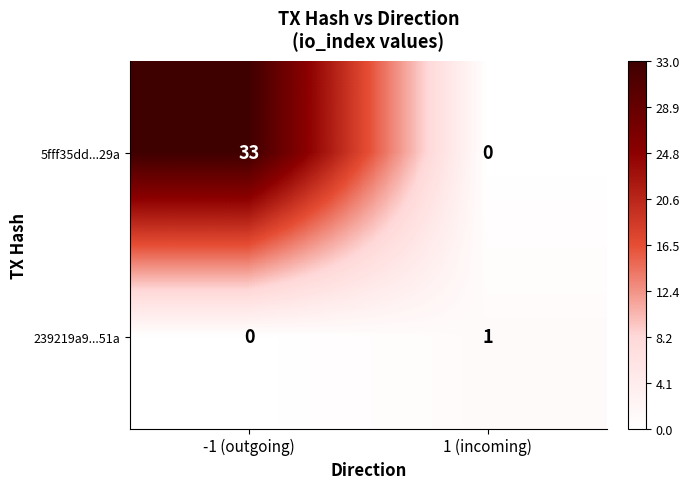

List the series in order of their peak value, lowest first.

239219a9...51a, 5fff35dd...29a